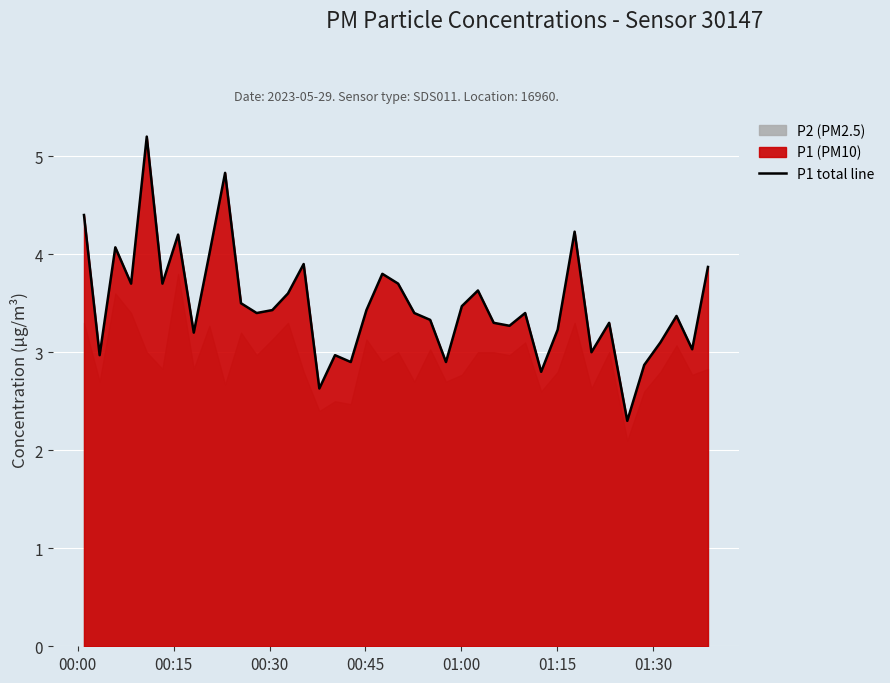

How many points are higher than both their immediate neighbors (excluding endpoints)?

12